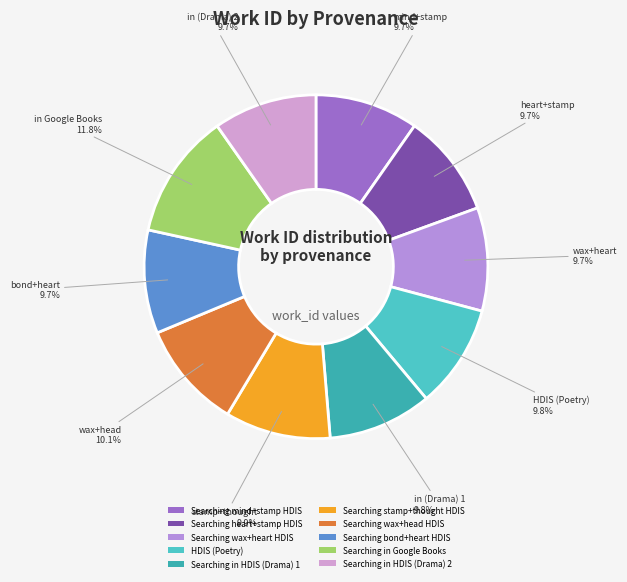

Rank the categories by value from highest to lowest.

Searching in Google Books, Searching wax+head HDIS, Searching stamp+thought HDIS, Searching in HDIS (Drama) 1, HDIS (Poetry), Searching in HDIS (Drama) 2, Searching heart+stamp HDIS, Searching bond+heart HDIS, Searching wax+heart HDIS, Searching mind+stamp HDIS